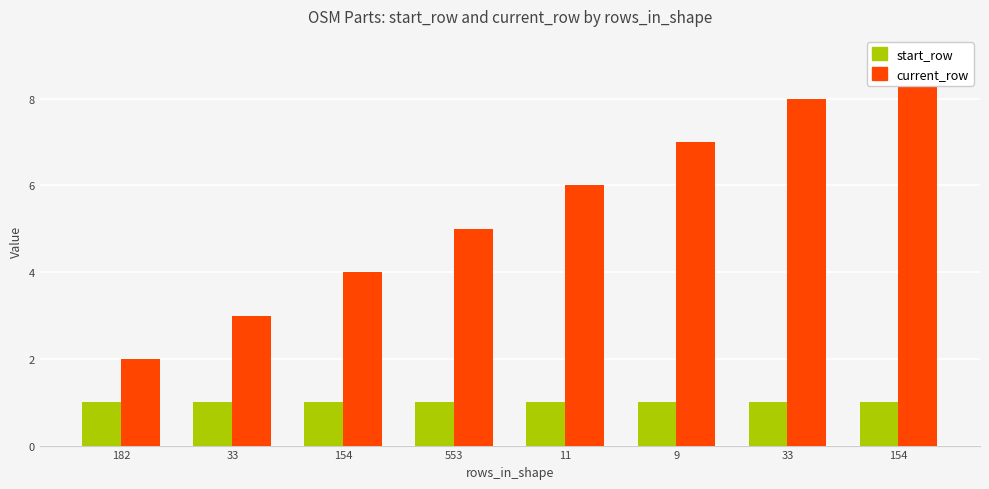

Which has a higher value, 182 or 33?

182